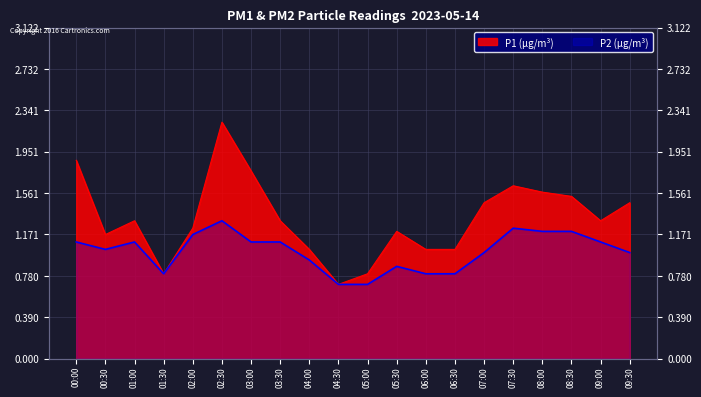

At which category does P2 reach its first local valley?

00:30